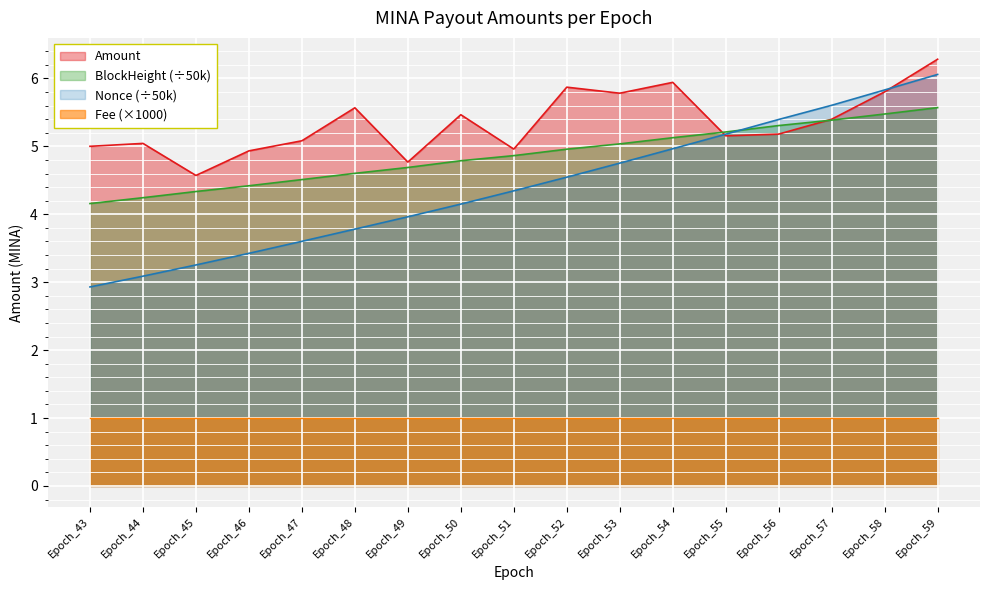

How many values in the Nonce_norm series are below 4?

7